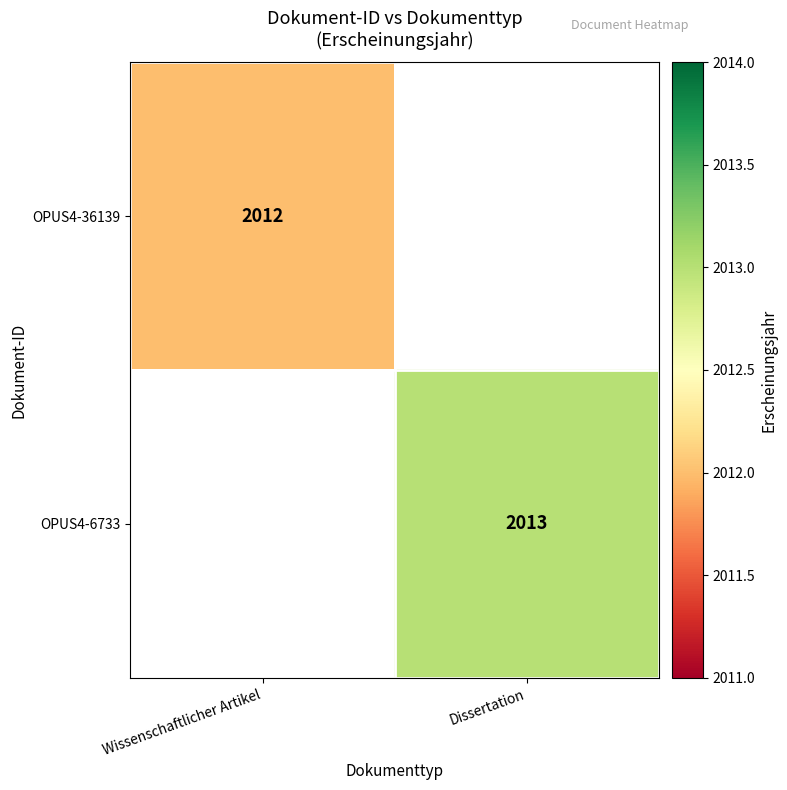

How many categories are shown in the chart?

2